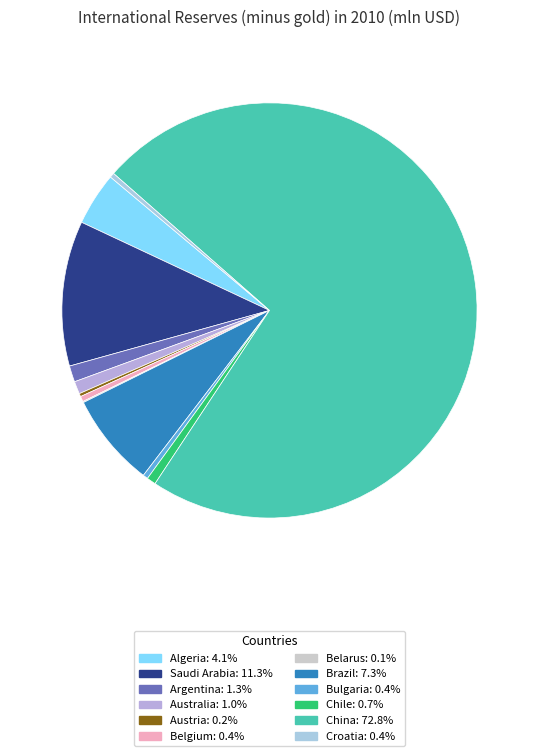

What percentage is the Saudi Arabia slice, to the nearest percent?

11%